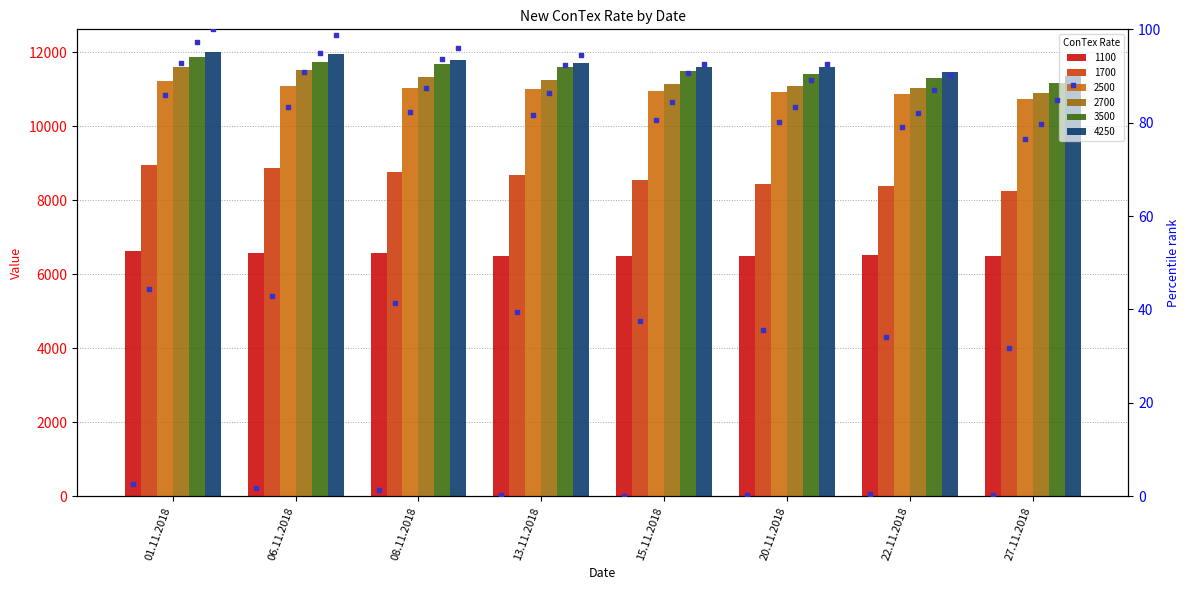

At which category is the sum across all series the highest?

01.11.2018